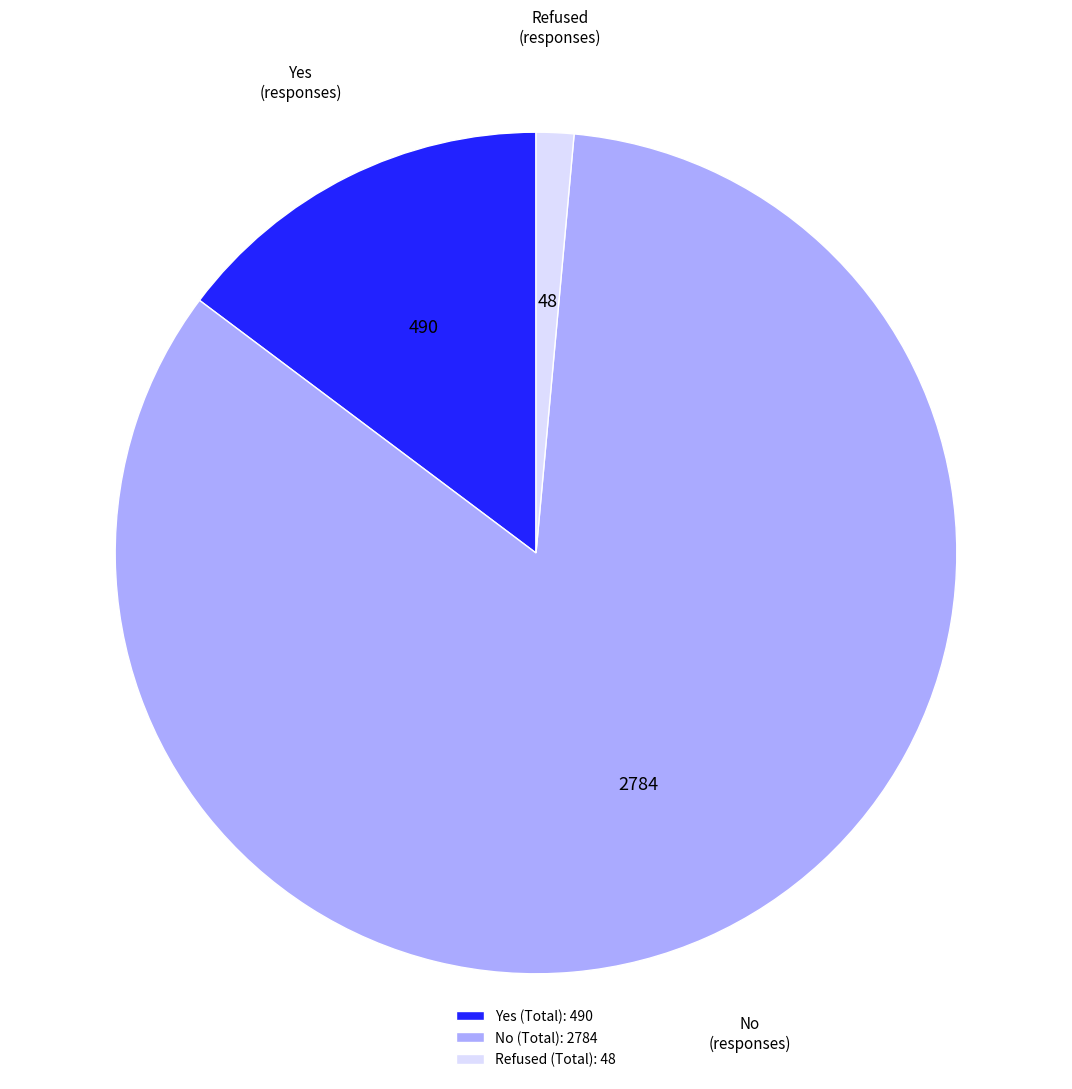

Is it true that Yes (Total): 490 is 15% of the pie?

True